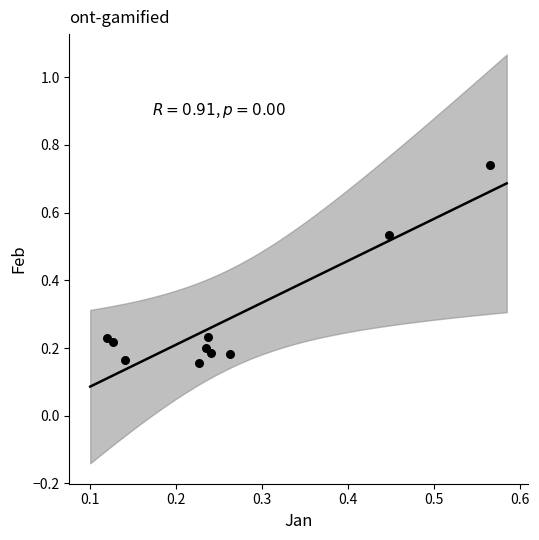

What is the average Y value?

0.3